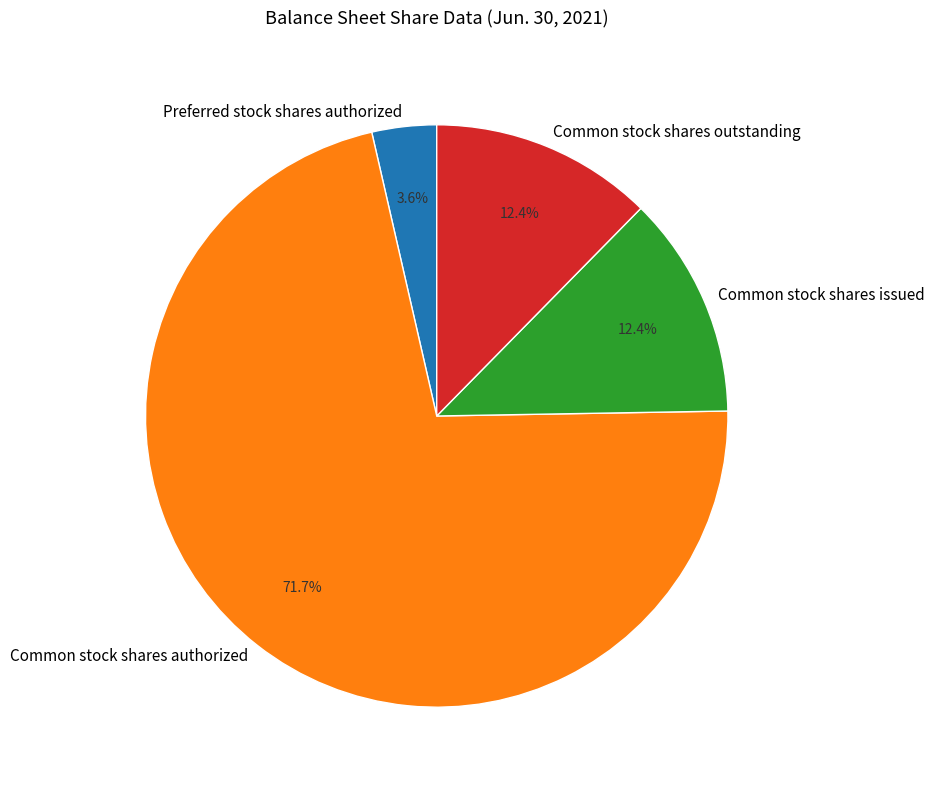

Which has a higher value, Common stock shares authorized or Common stock shares issued?

Common stock shares authorized